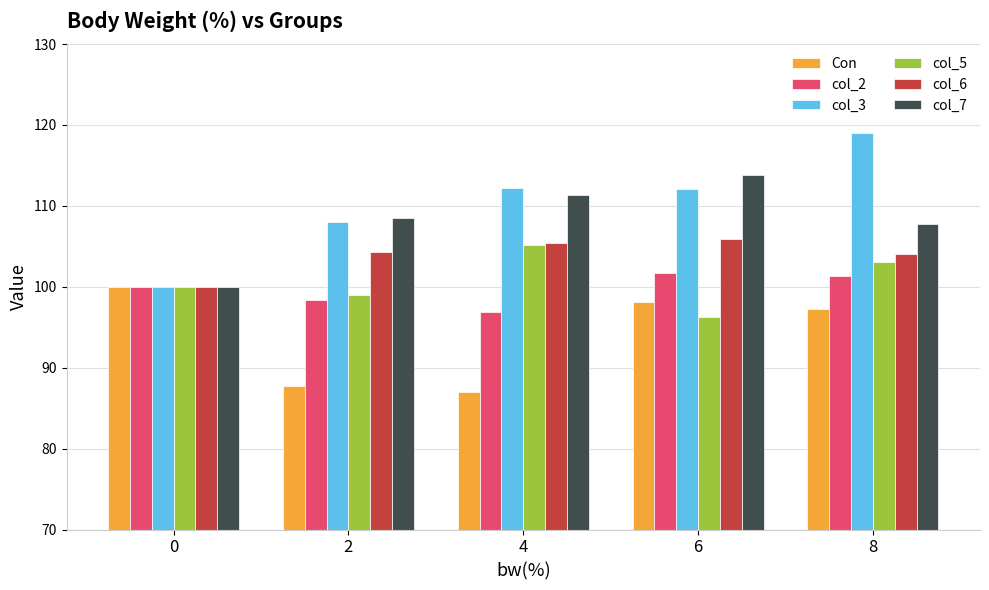

What is the approximate value of col_5 at 0?

100.0